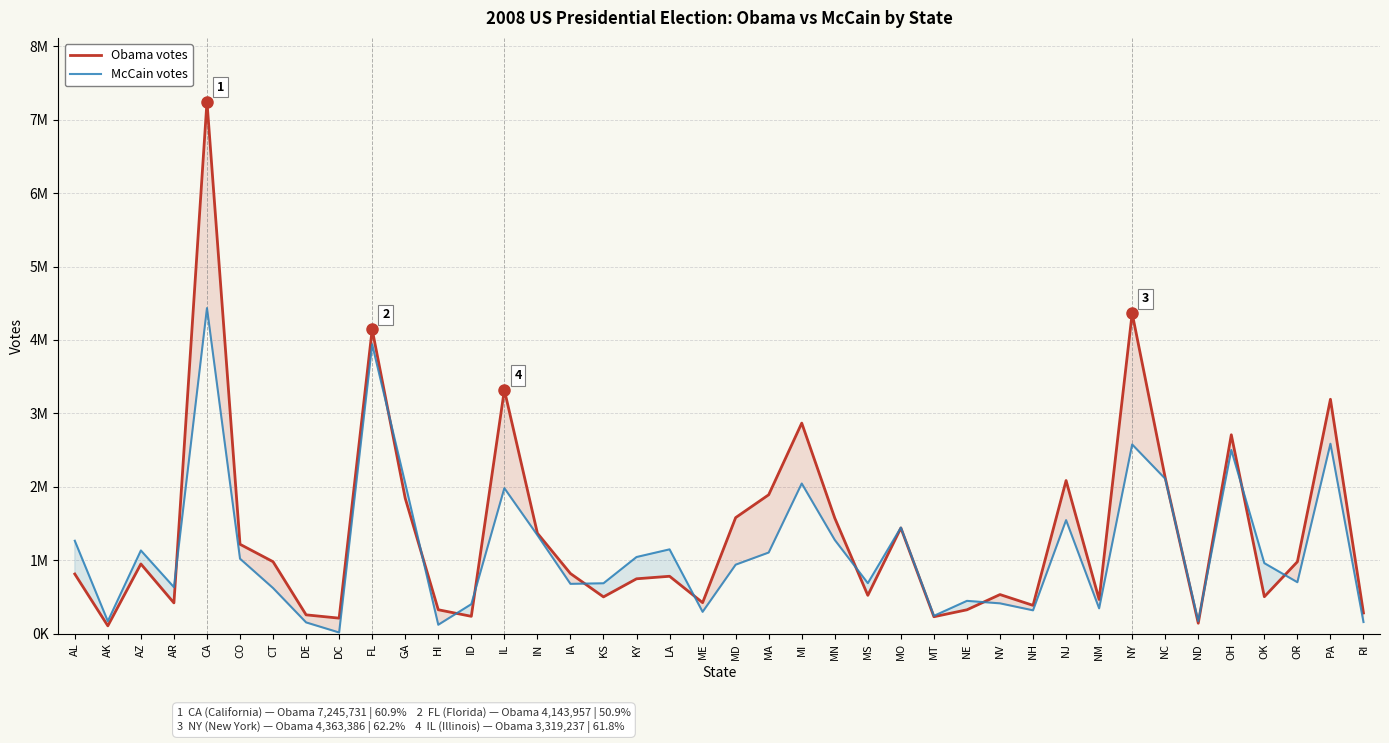

Rank the categories by Obama votes value from lowest to highest.

AK, ND, DC, MT, ID, DE, RI, NE, HI, NH, AR, ME, NM, KS, OK, MS, NV, KY, LA, AL, IA, AZ, OR, CT, CO, IN, MO, MN, MD, GA, MA, NJ, NC, OH, MI, PA, IL, FL, NY, CA